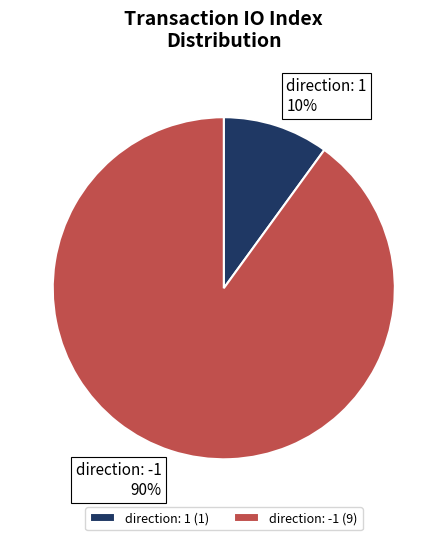

What is the smallest slice in the pie chart?

direction: 1